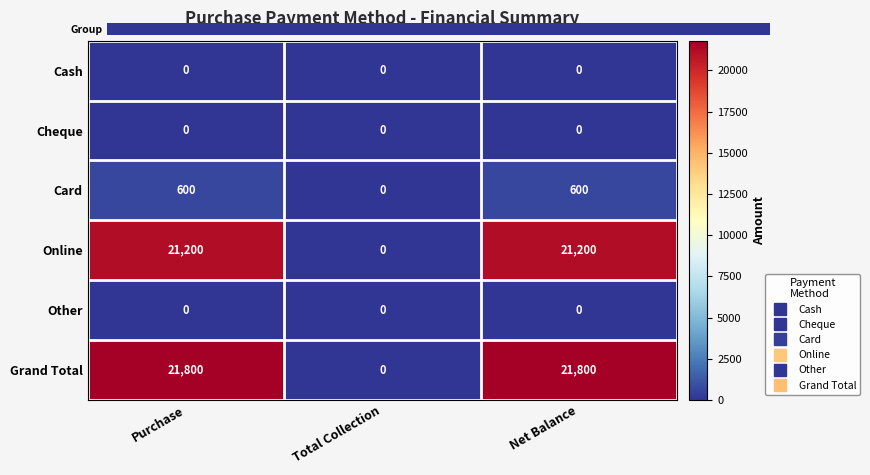

What is the sum of the Grand Total values at Net Balance and Purchase?

43600